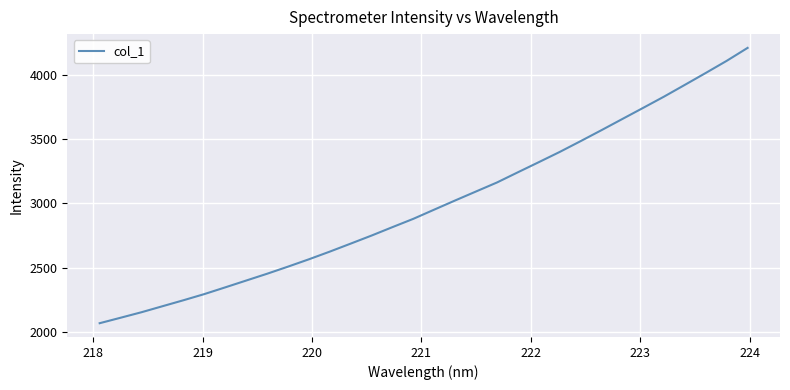

What is the greatest value displayed?

4210.2